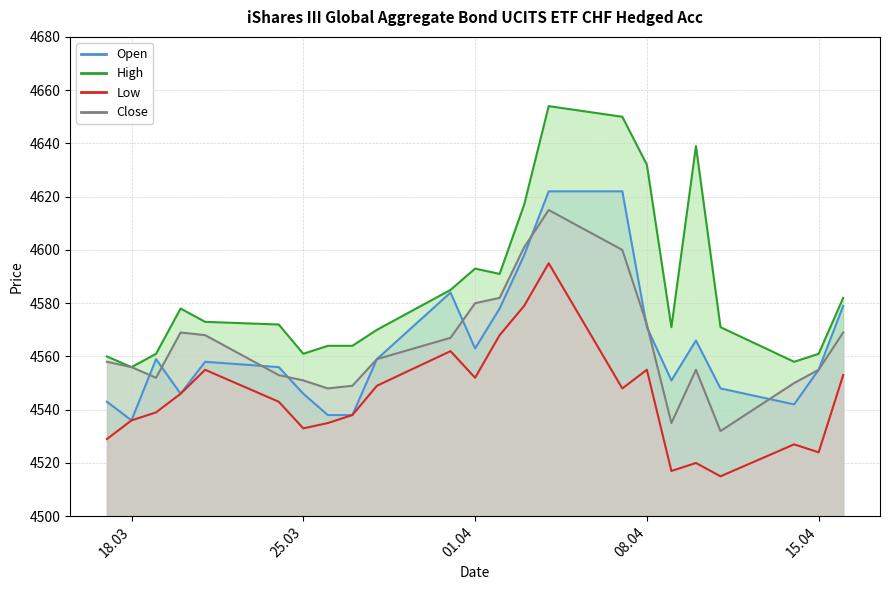

What is the value of the Open point at the 20th from the left?

4548